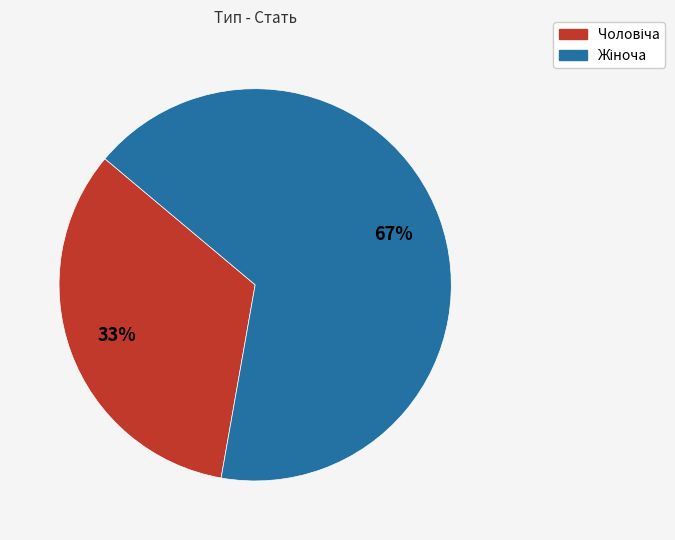

How many slices are in this pie chart?

2